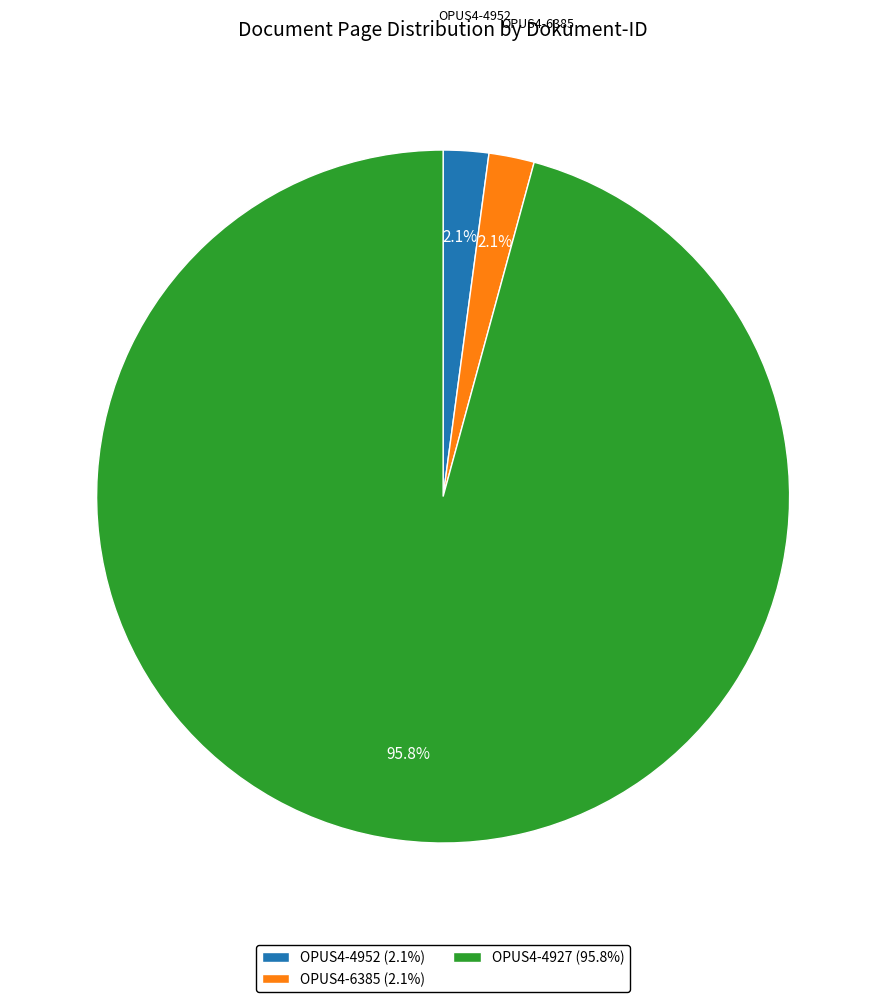

Combined, what portion of the pie is OPUS4-6385 and OPUS4-4927?

97.9%